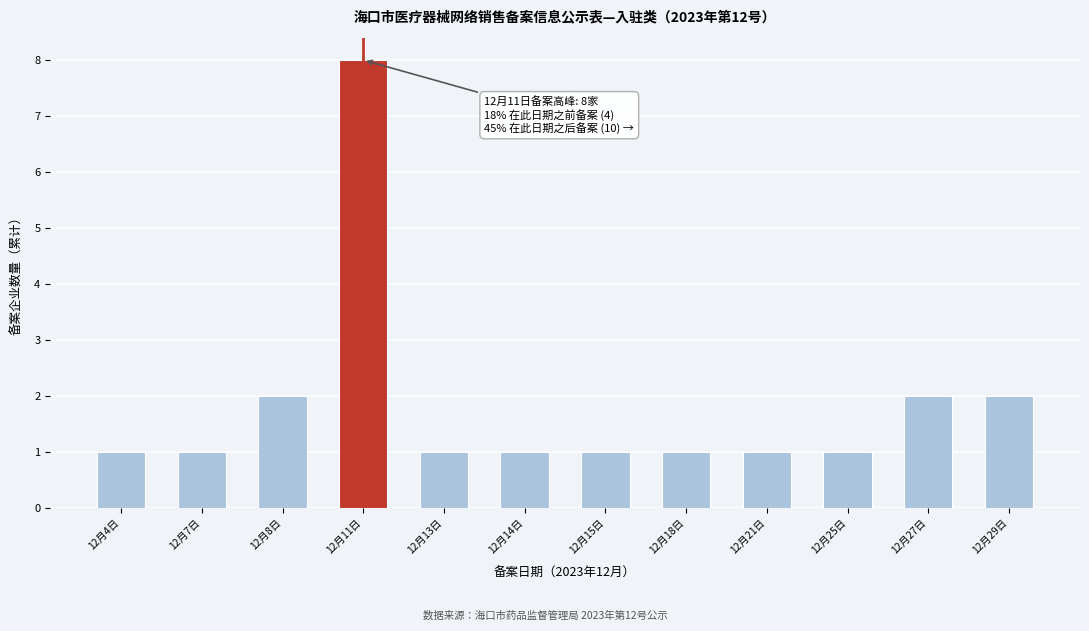

Reading left to right, list all the values displayed in this chart.

12月4日=1	12月7日=1	12月8日=2	12月11日=8	12月13日=1	12月14日=1	12月15日=1	12月18日=1	12月21日=1	12月25日=1	12月27日=2	12月29日=2